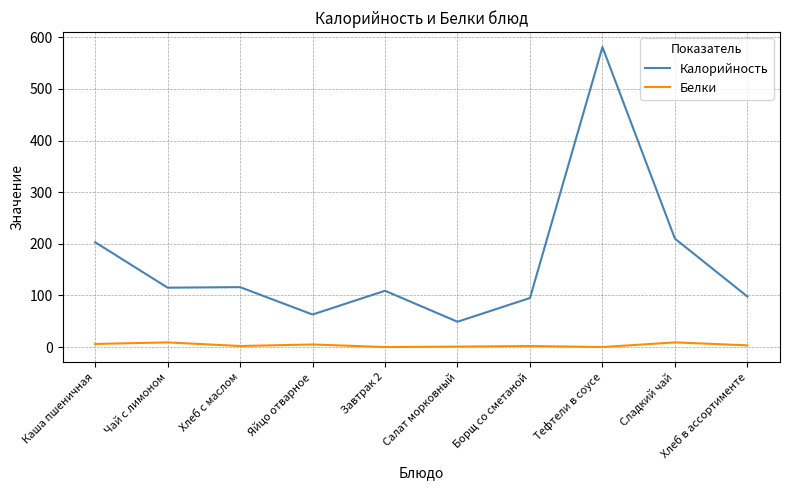

True or false: Калорийность and Белки intersect in this chart.

False